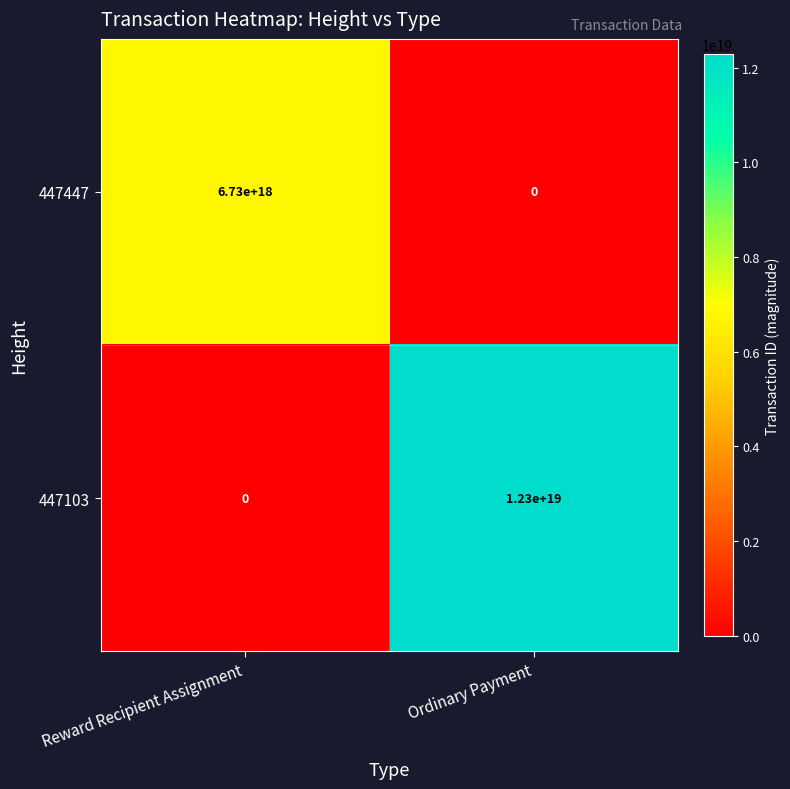

At which label does 447447 reach its peak?

Reward Recipient Assignment